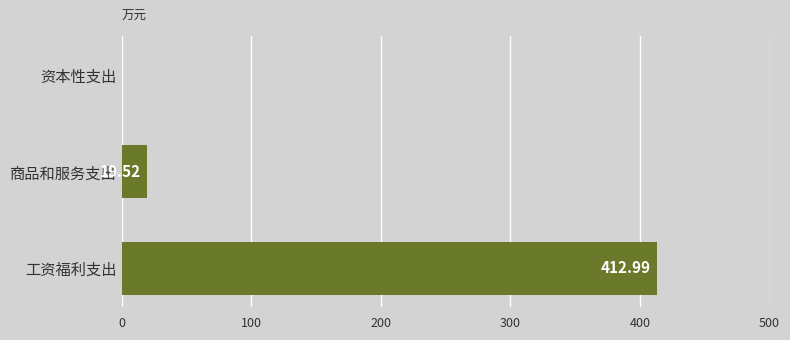

How many distinct data groups are displayed?

1